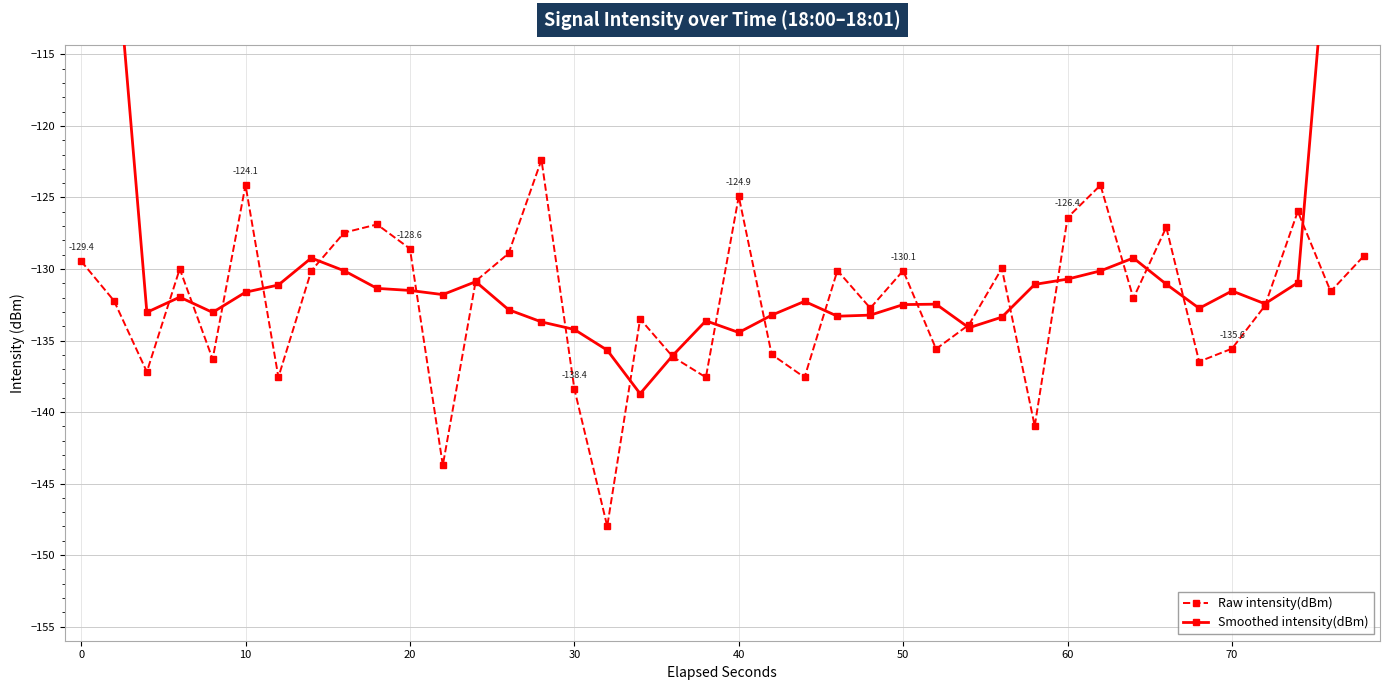

What is the greatest value displayed?

-77.3